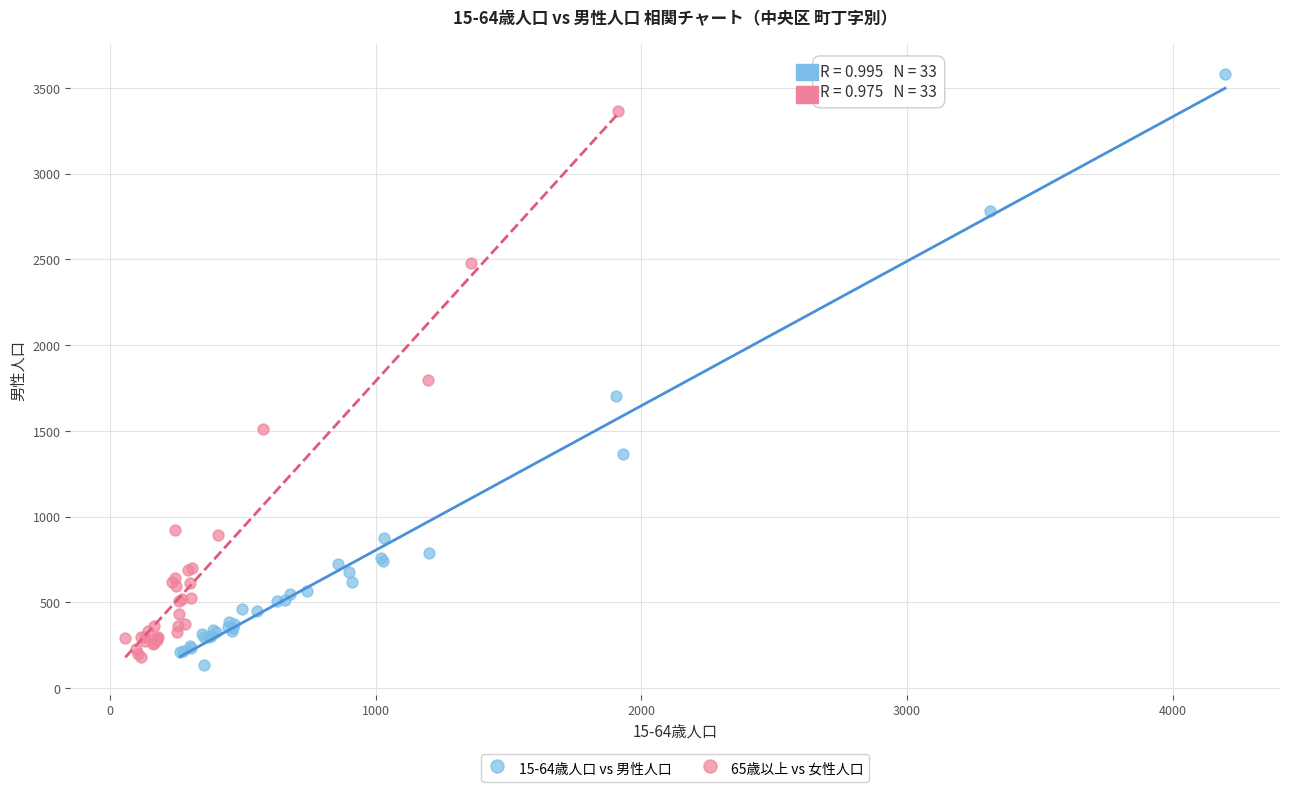

Which series has the widest spread of Y values?

15-64歳人口 vs 男性人口